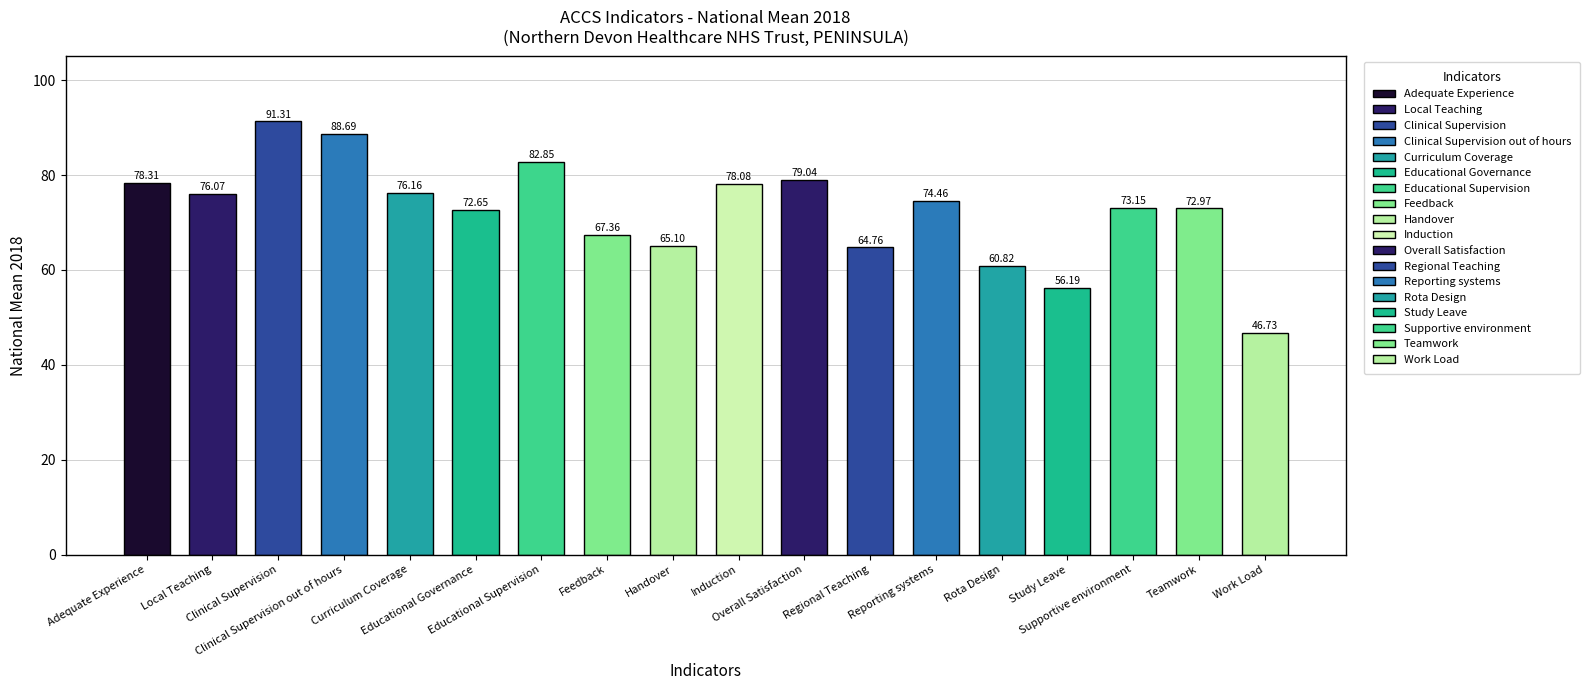

How many data points does each series have?

18